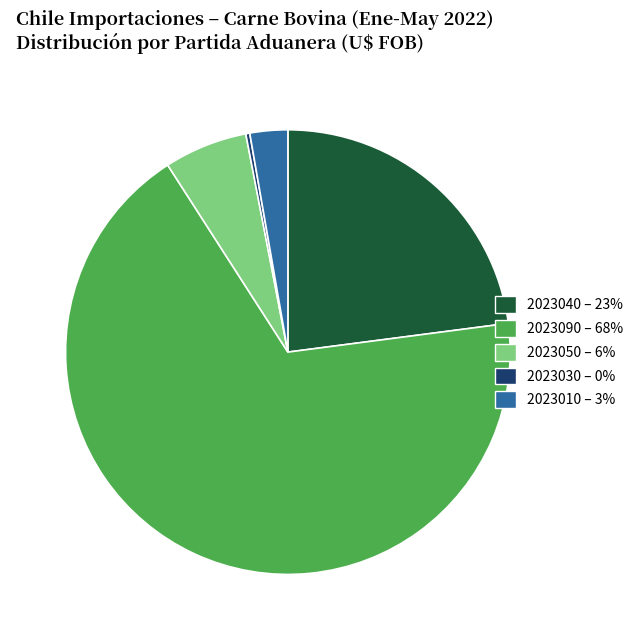

Rank the categories by value from highest to lowest.

2023090 – 68%, 2023040 – 23%, 2023050 – 6%, 2023010 – 3%, 2023030 – 0%